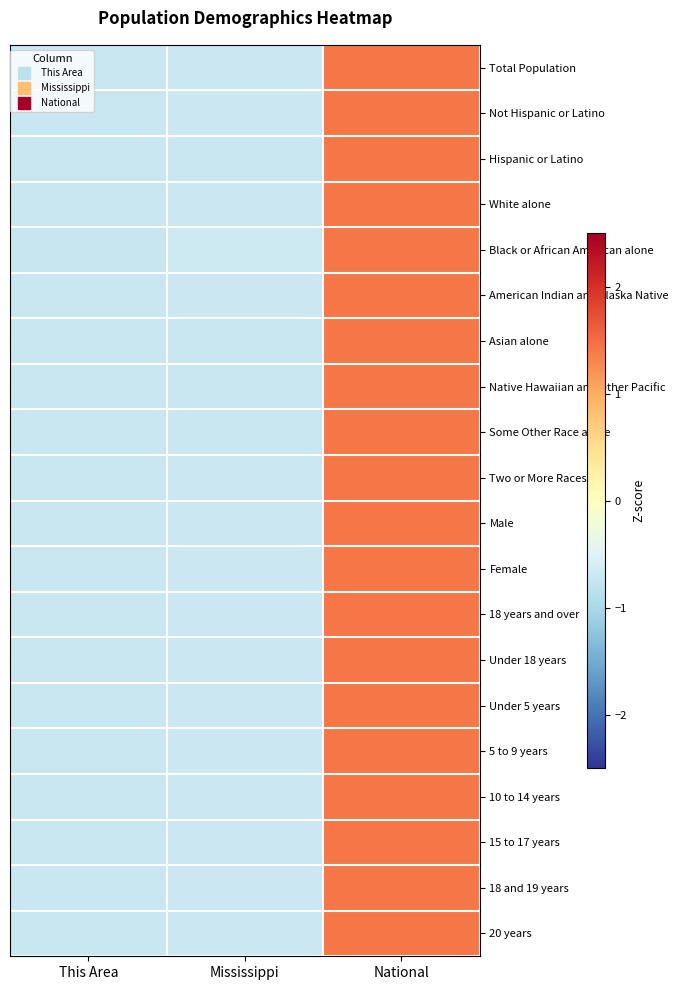

At which category is the sum across all series the highest?

National